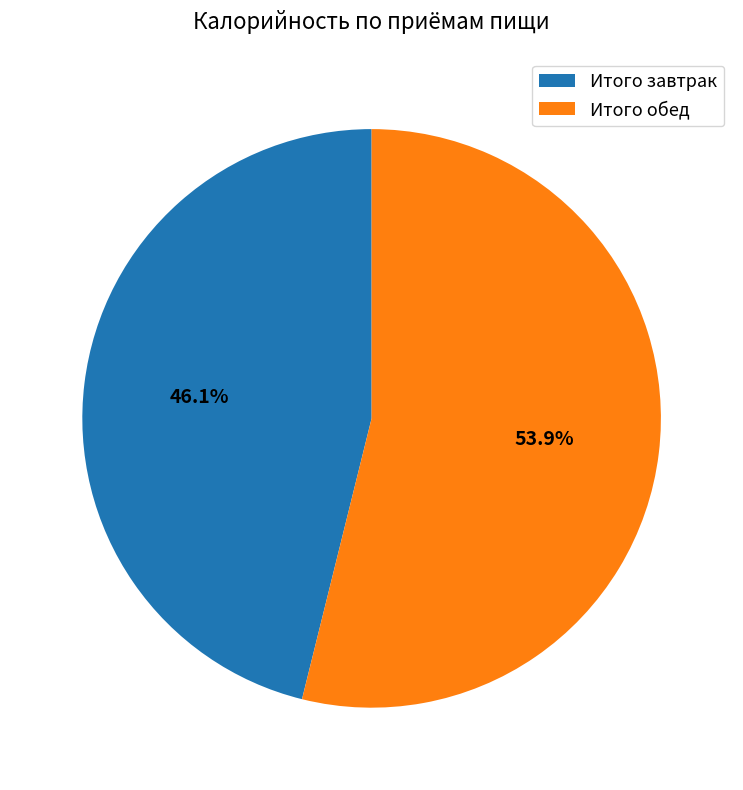

Is Итого завтрак the majority of the pie?

No